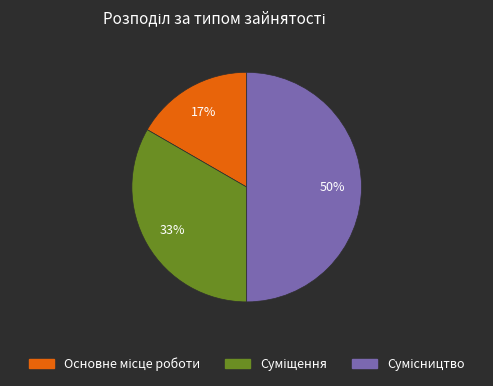

To the nearest percent, what is the difference between the largest and smallest slice percentages?

33%